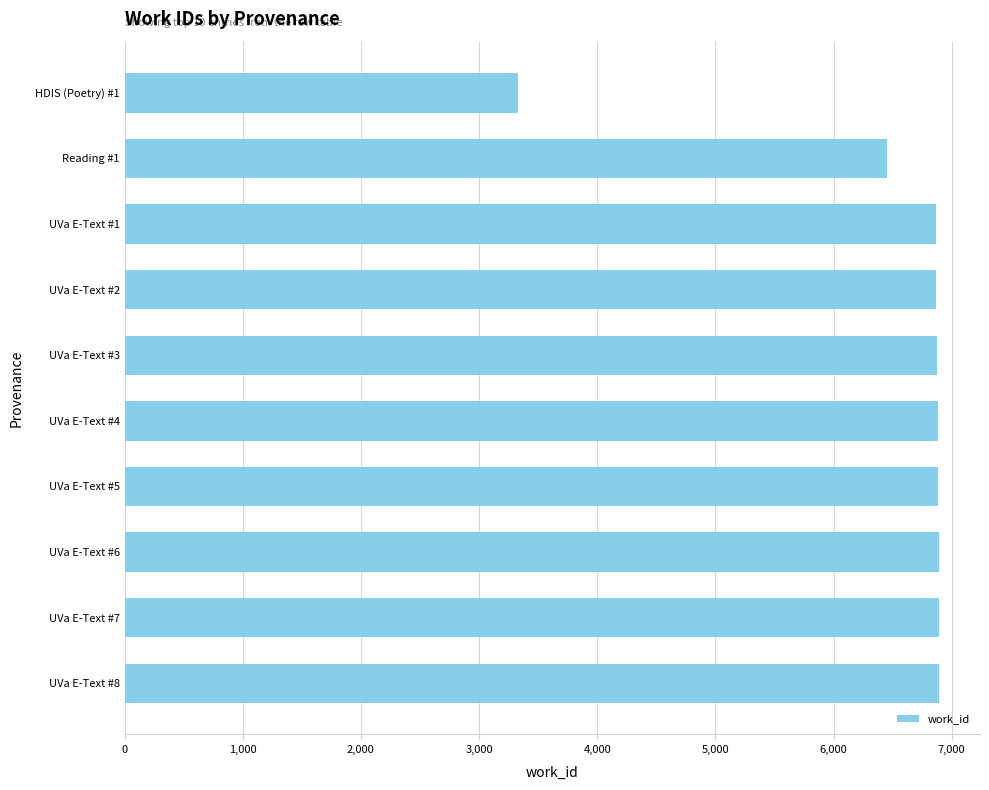

What is the sum of all values?

64843